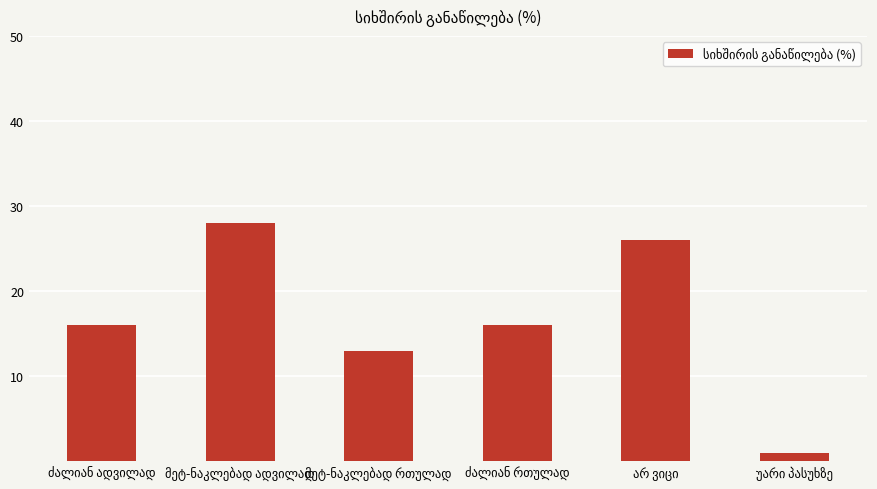

What is the maximum value shown in the chart?

28